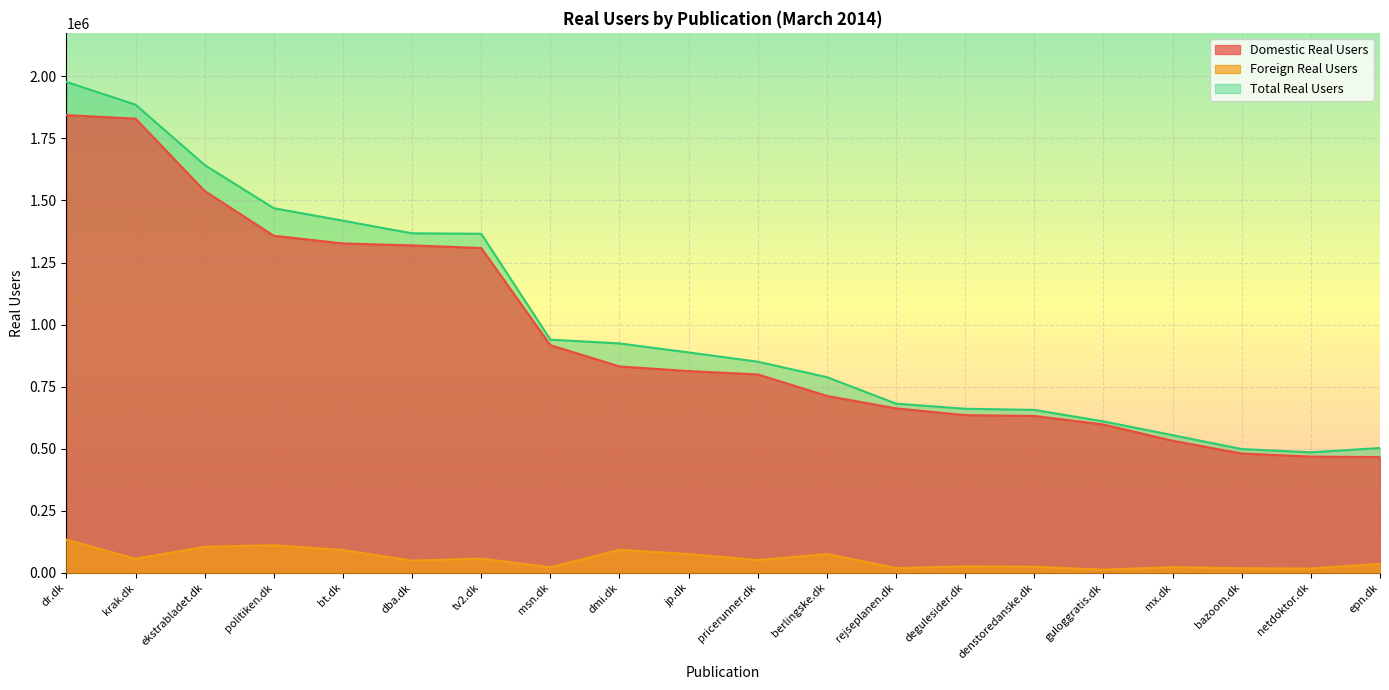

List the series in order of their peak value, lowest first.

Foreign Real Users, Domestic Real Users, Total Real Users